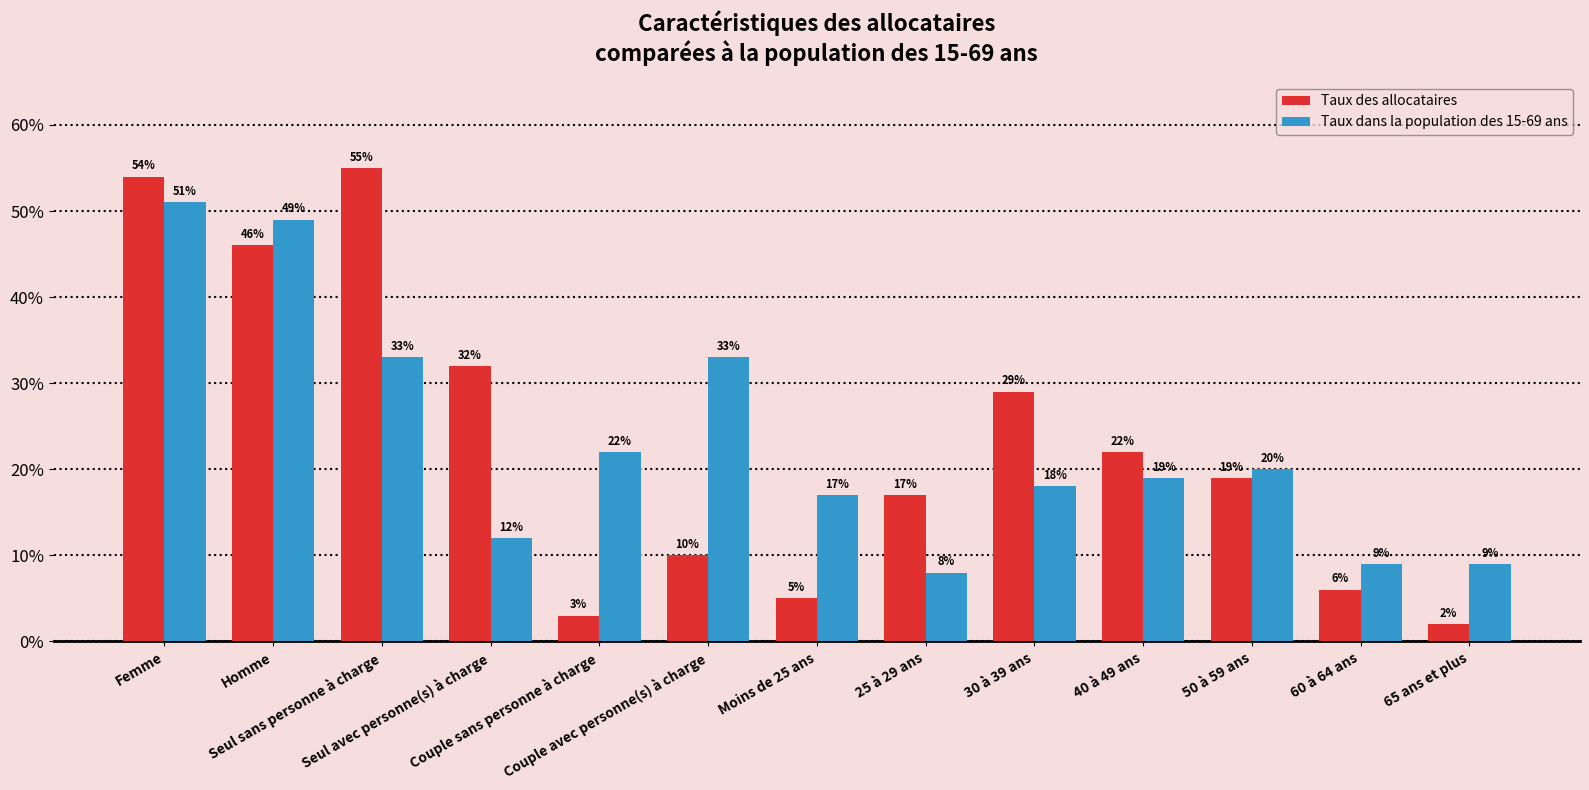

What are all the series names shown in the legend?

Taux des allocataires, Taux dans la population des 15-69 ans